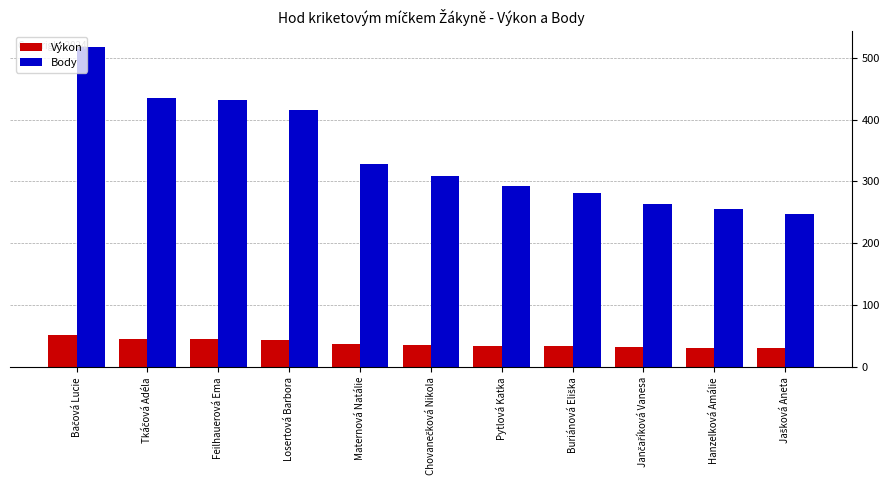

Which series has the largest range (max minus min)?

Body